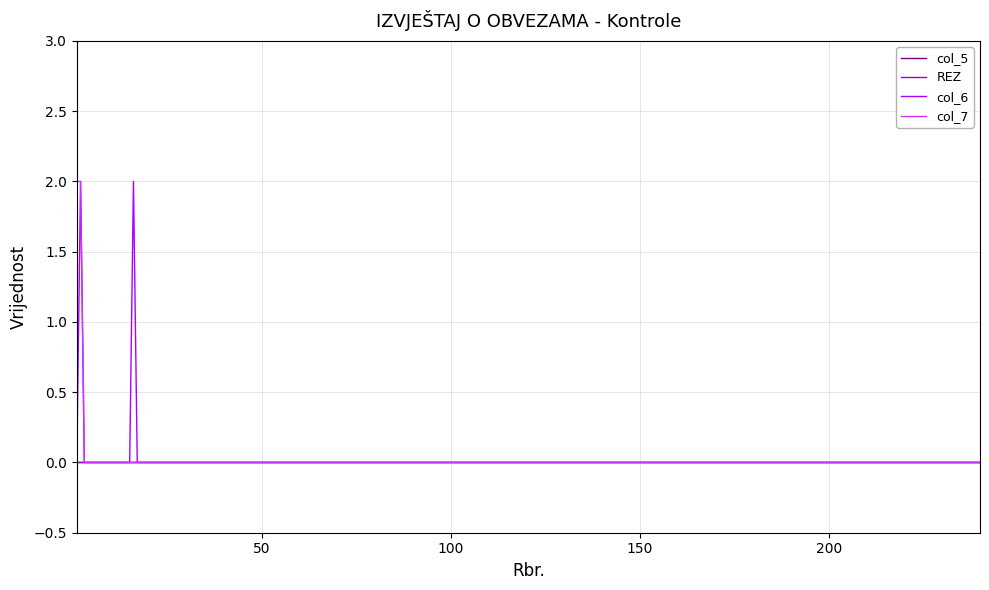

Is this an area chart (filled region under the line)?

No